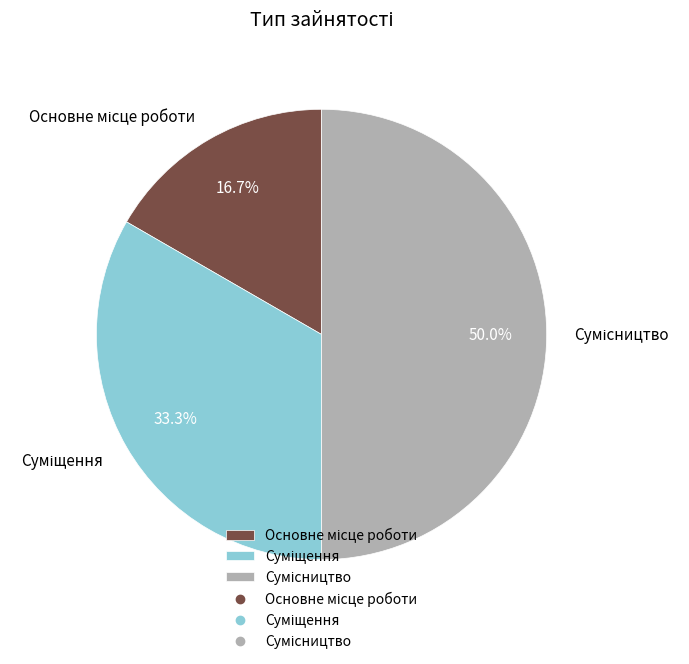

Is Сумісництво the majority of the pie?

No